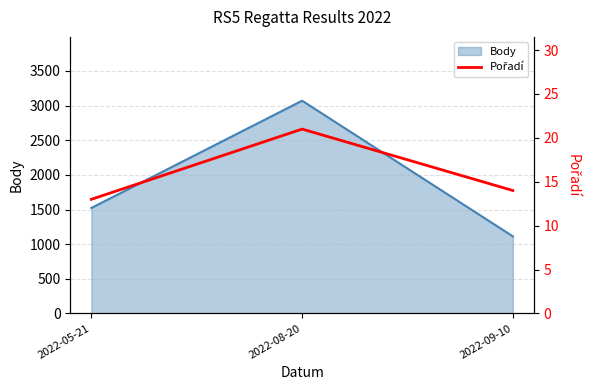

List the labels in order of Body value, largest first.

2022-08-20, 2022-05-21, 2022-09-10